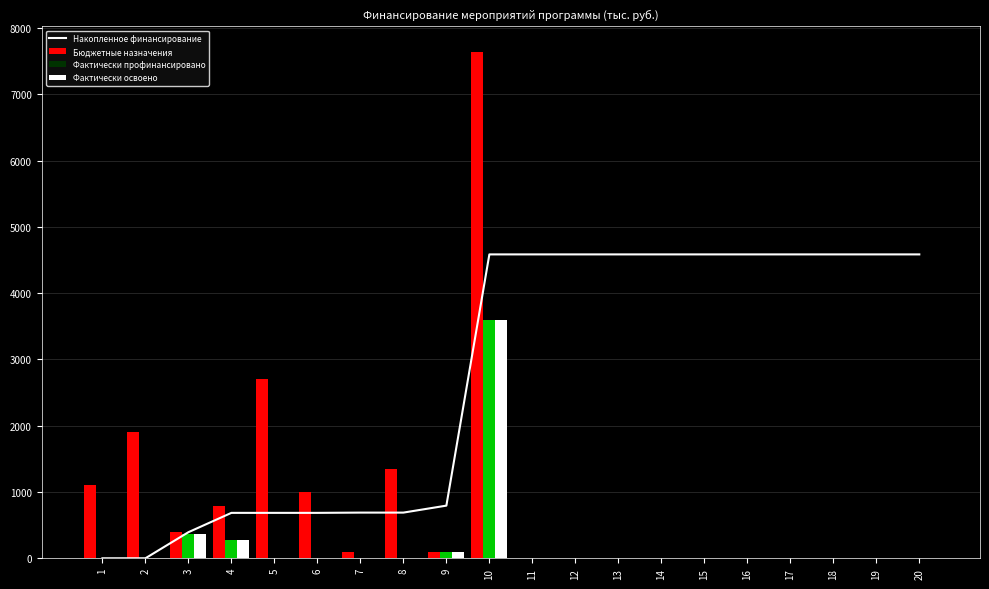

Rank the series by their maximum value, from lowest to highest.

Фактически профинансировано, Фактически освоено, Накопленное финансирование, Бюджетные назначения